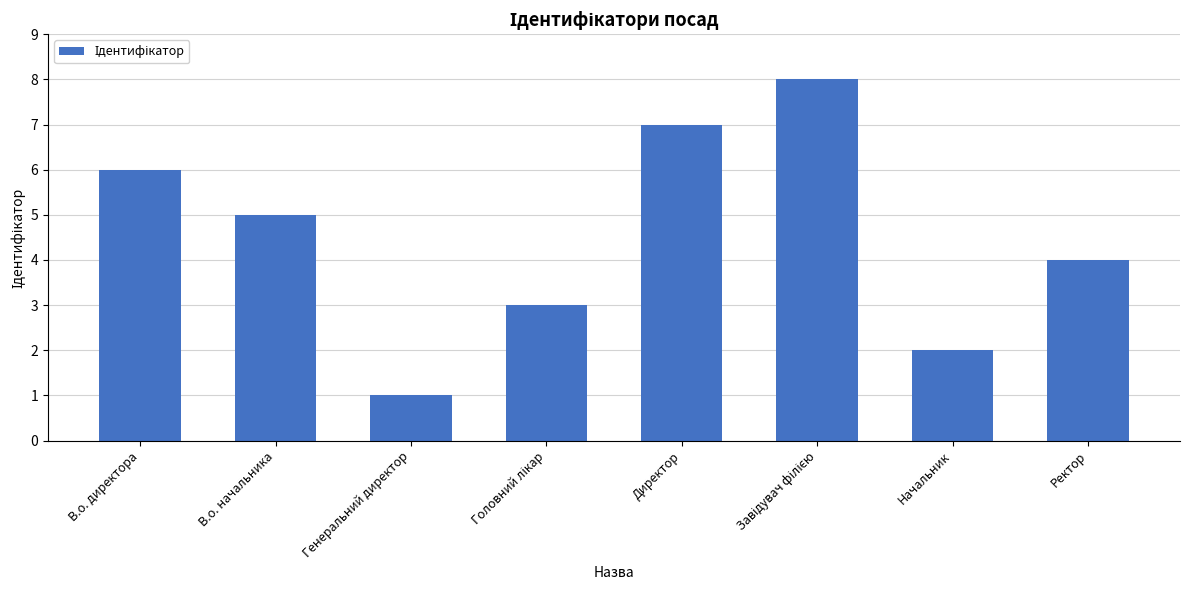

Between В.о. начальника and В.о. директора, which is larger?

В.о. директора